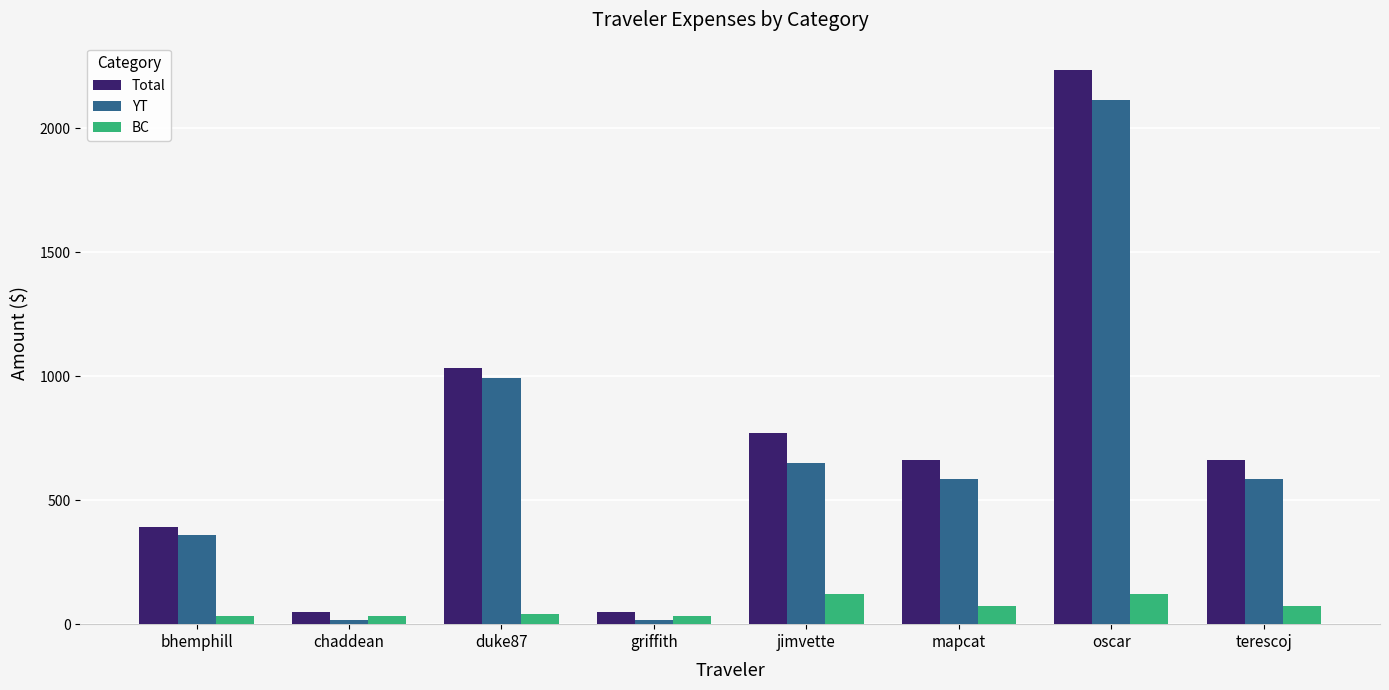

What value does the BC series have at bhemphill?

34.8